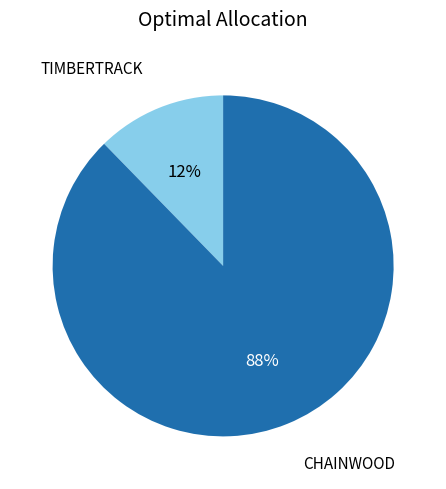

Does any single category account for the majority?

Yes